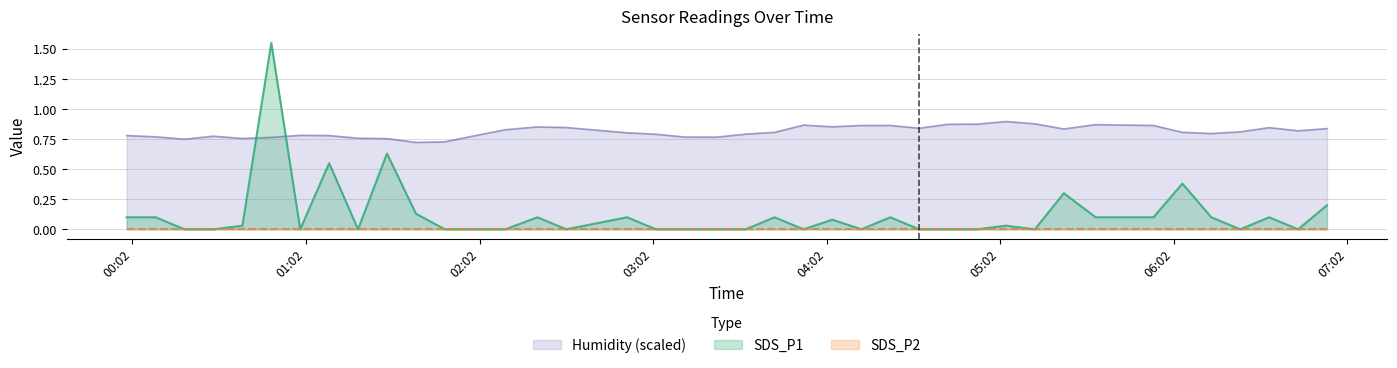

The SDS_P1 series shows 0.1 at 2023/01/11 05:35. True or false?

True